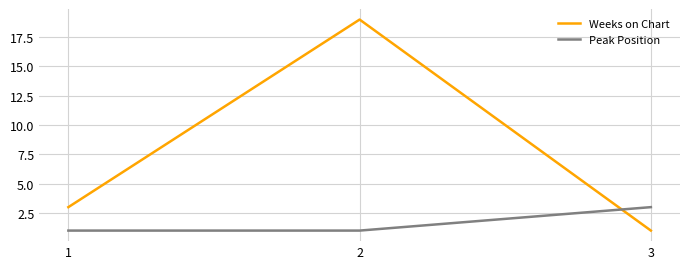

At how many categories does at least one series exceed 16?

1